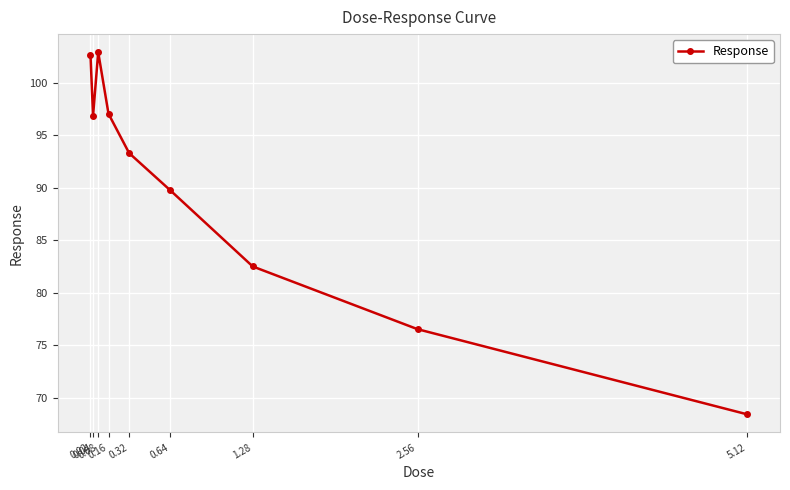

At which label is the value closest to 85?

1.28